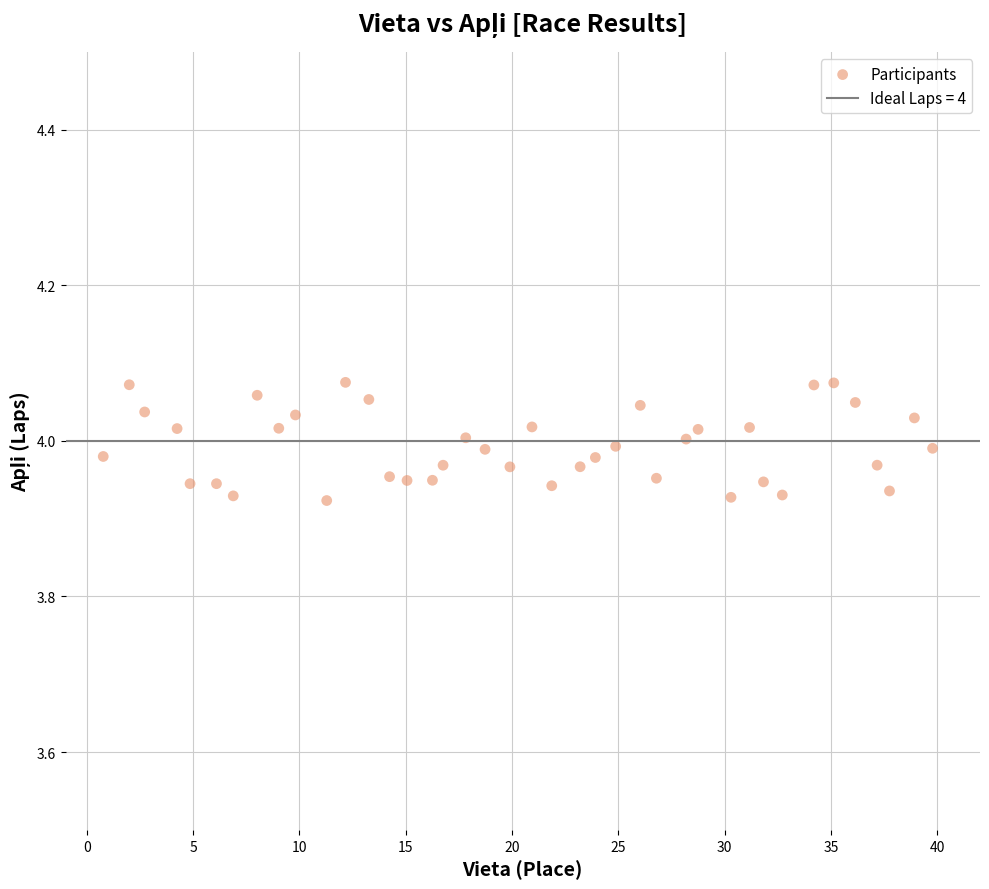

What is the range of X values (max minus min)?

39.0